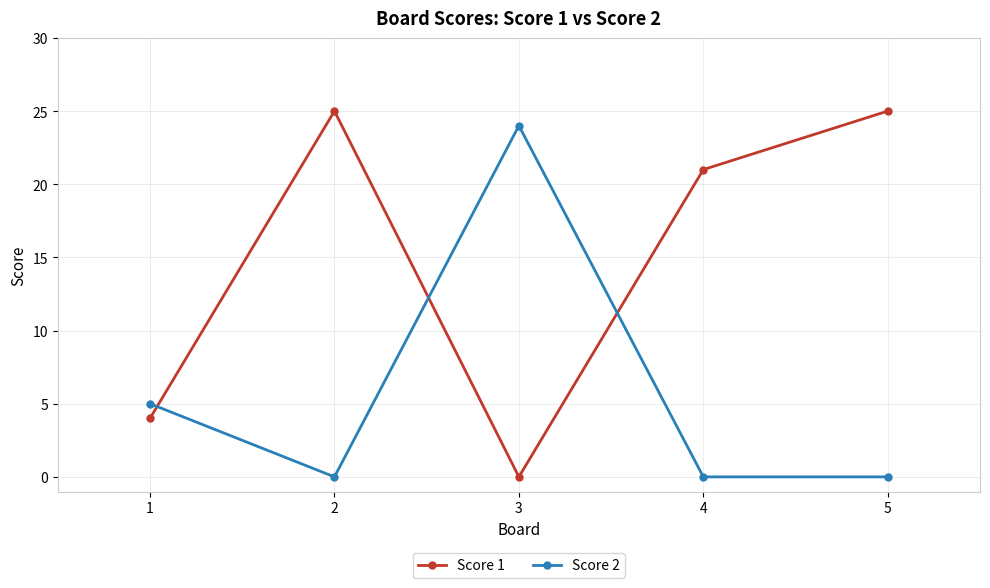

In Score 1, how many points are higher than both neighbors (excluding endpoints)?

1